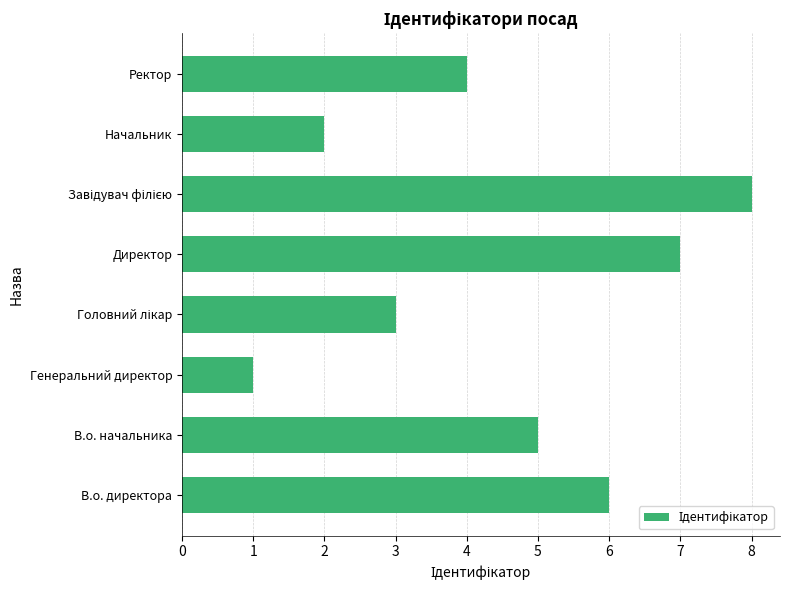

Reading bottom to top, list all the values displayed in this chart.

6	5	1	3	7	8	2	4